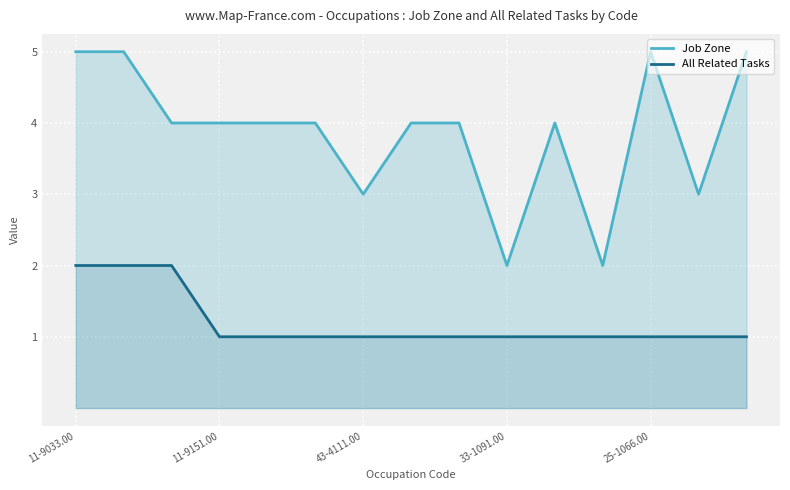

True or false: Job Zone and All Related Tasks intersect in this chart.

False